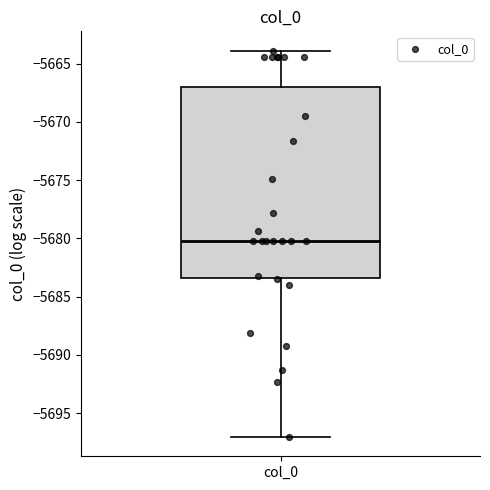

Where does the median line of the box for col_0 sit on the y-axis? The values are not printed on the chart, so give them approximately, as read against the axis.

-5680.5